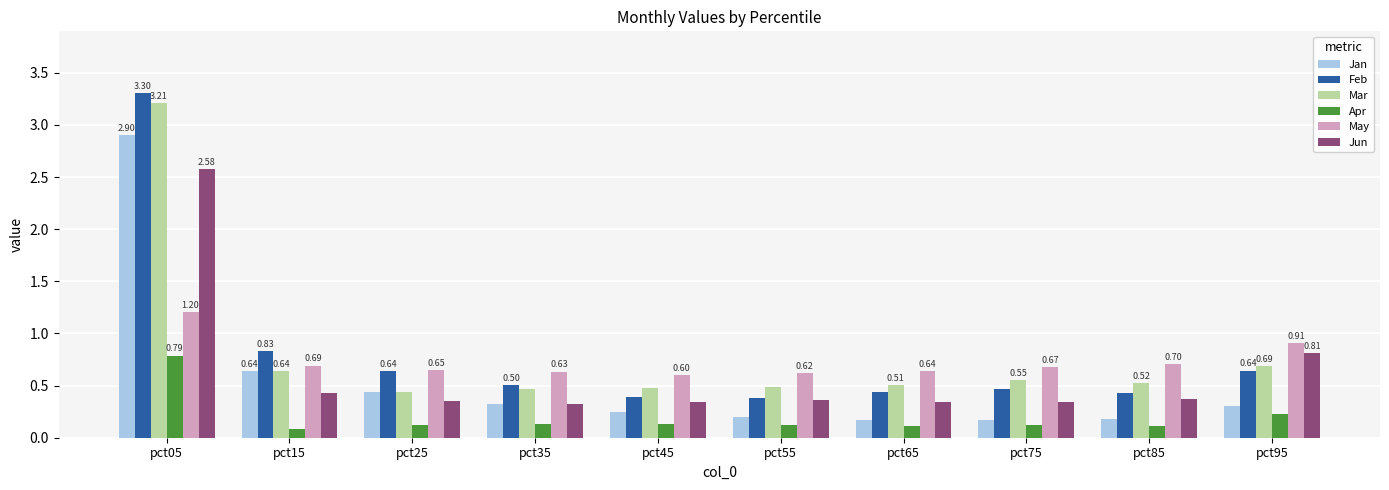

At which label does May reach its peak?

pct05